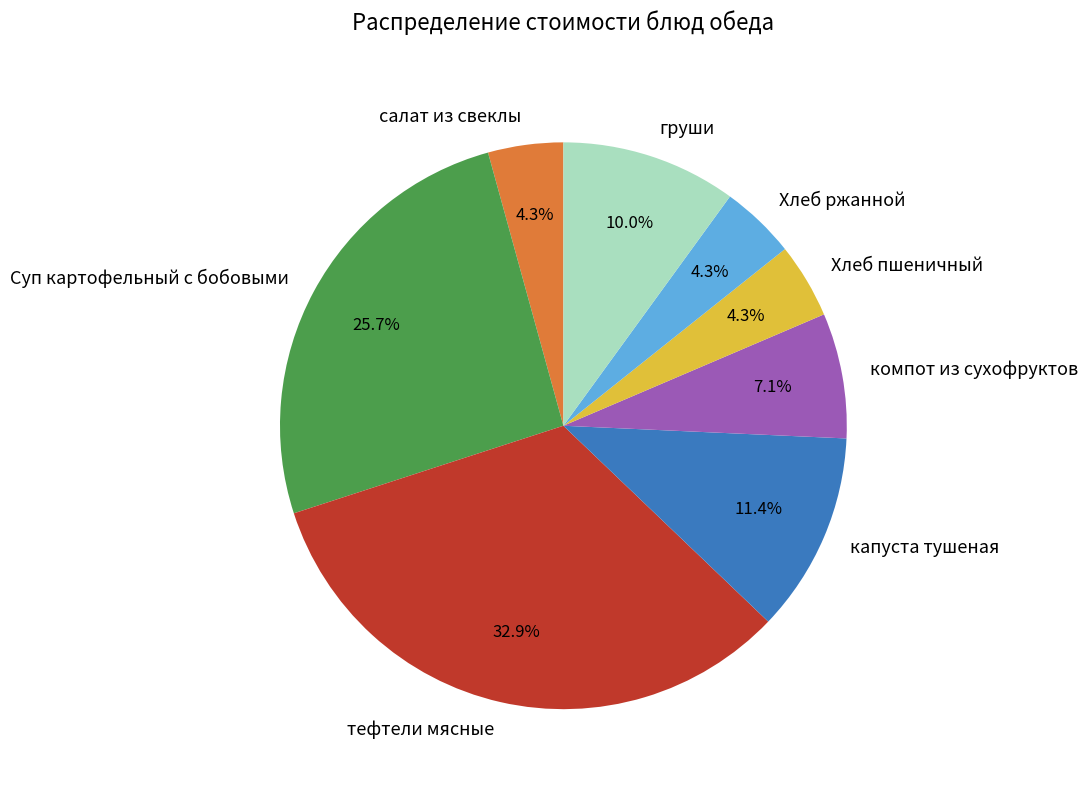

How many slices are in this pie chart?

8